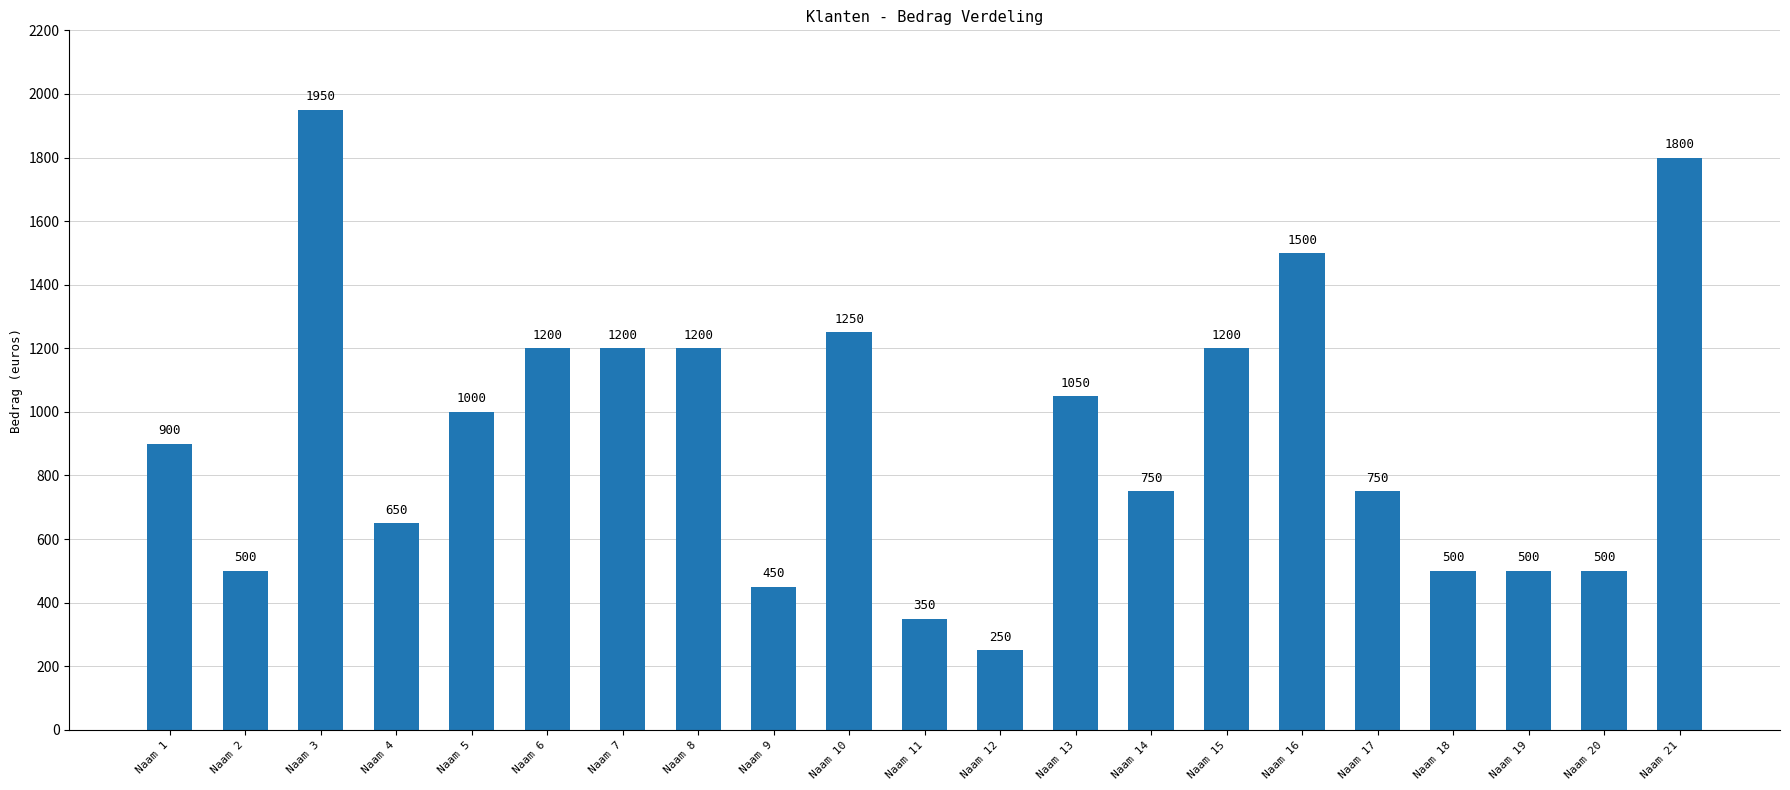

How many values are below 900?

10